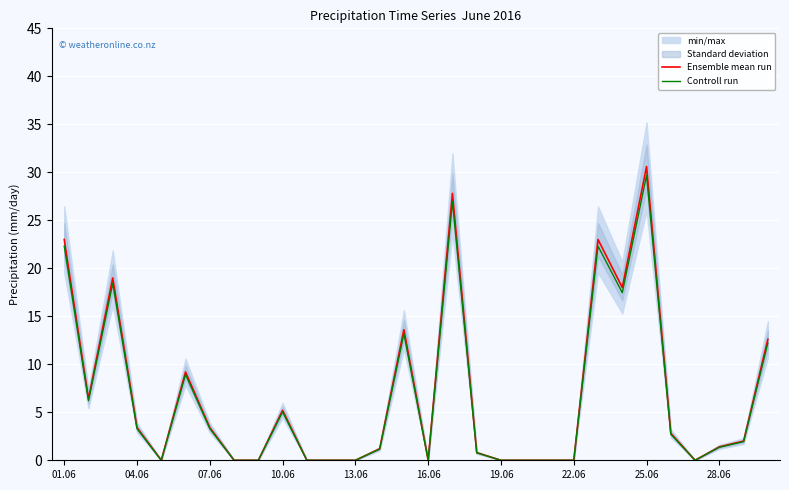

At which label does Ensemble mean run first exceed 2?

01.06